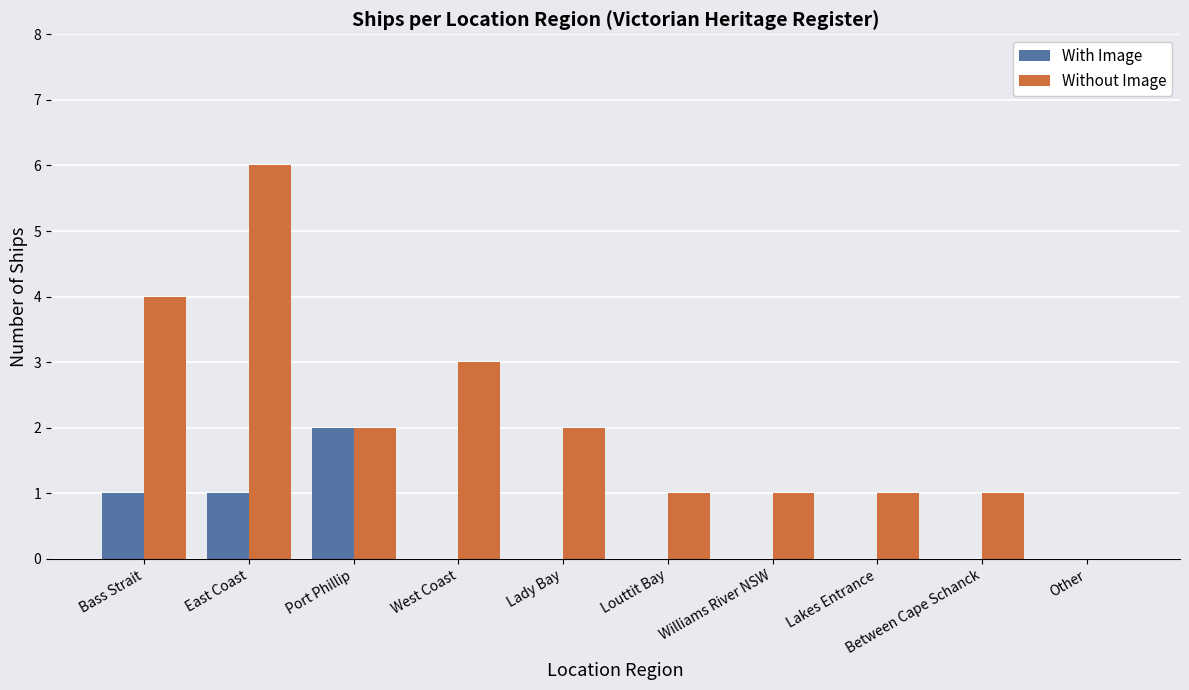

What is the average value of the Without Image series?

2